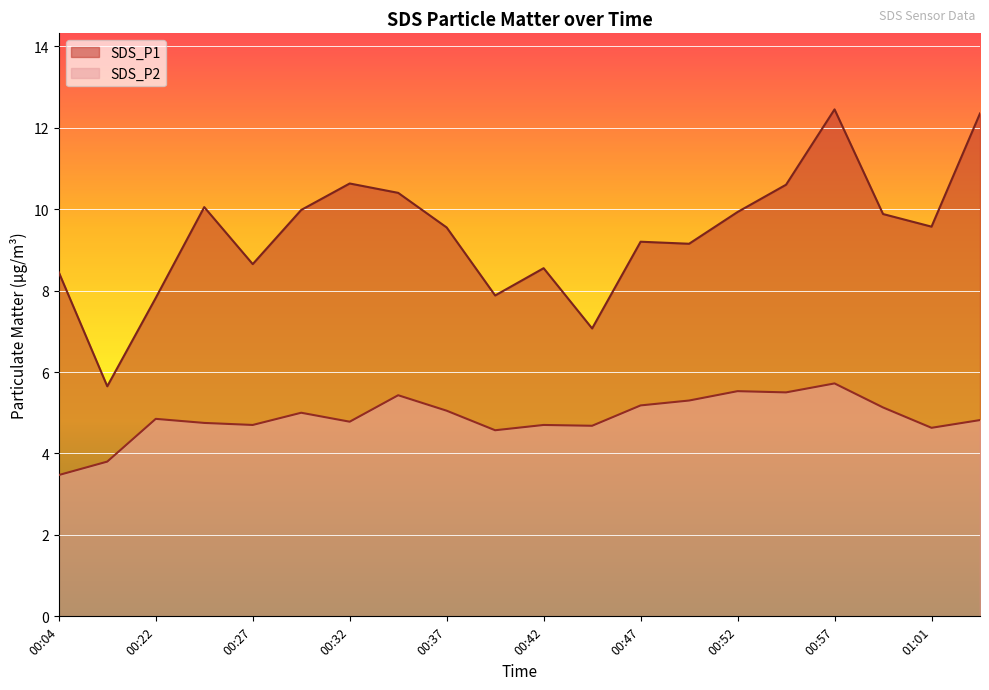

What is the highest value of the SDS_P1 series?

12.4